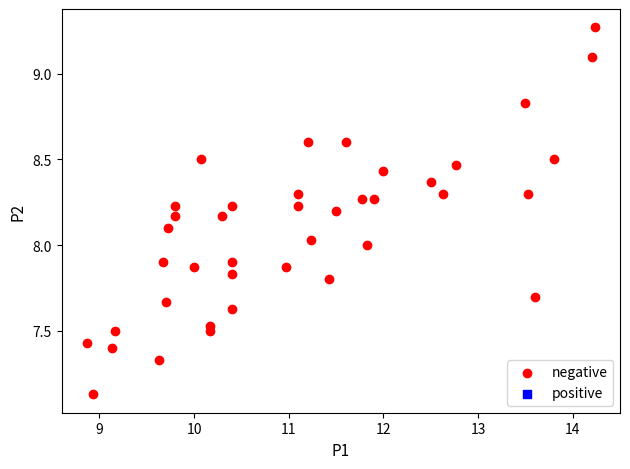

What is the range of X values (max minus min)?

5.4